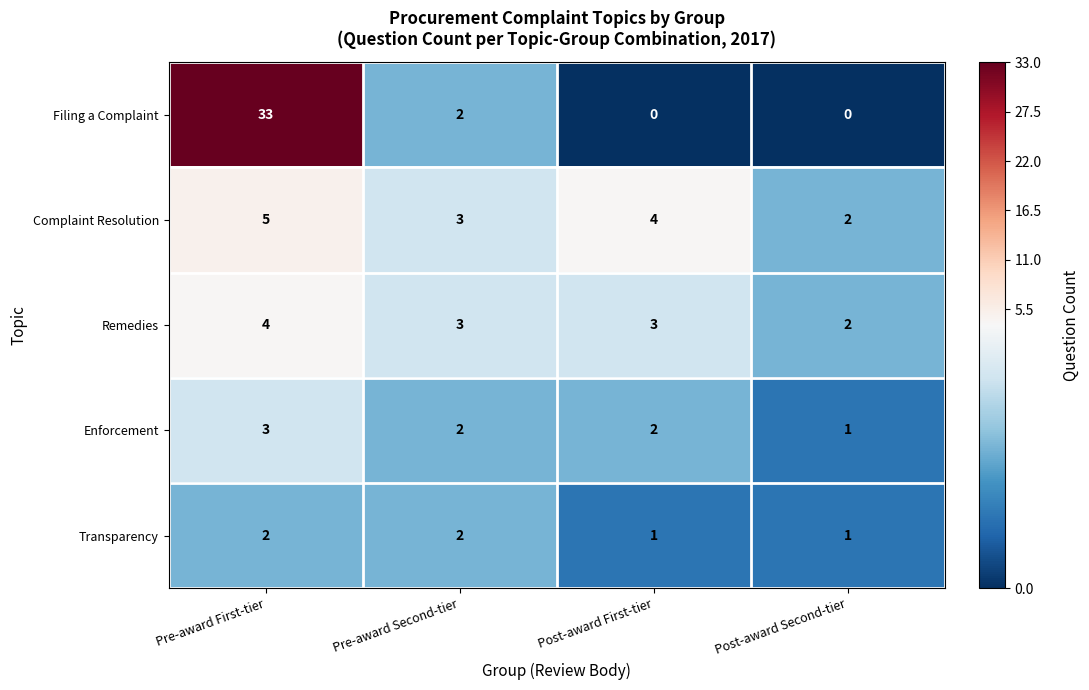

How many distinct data groups are displayed?

5